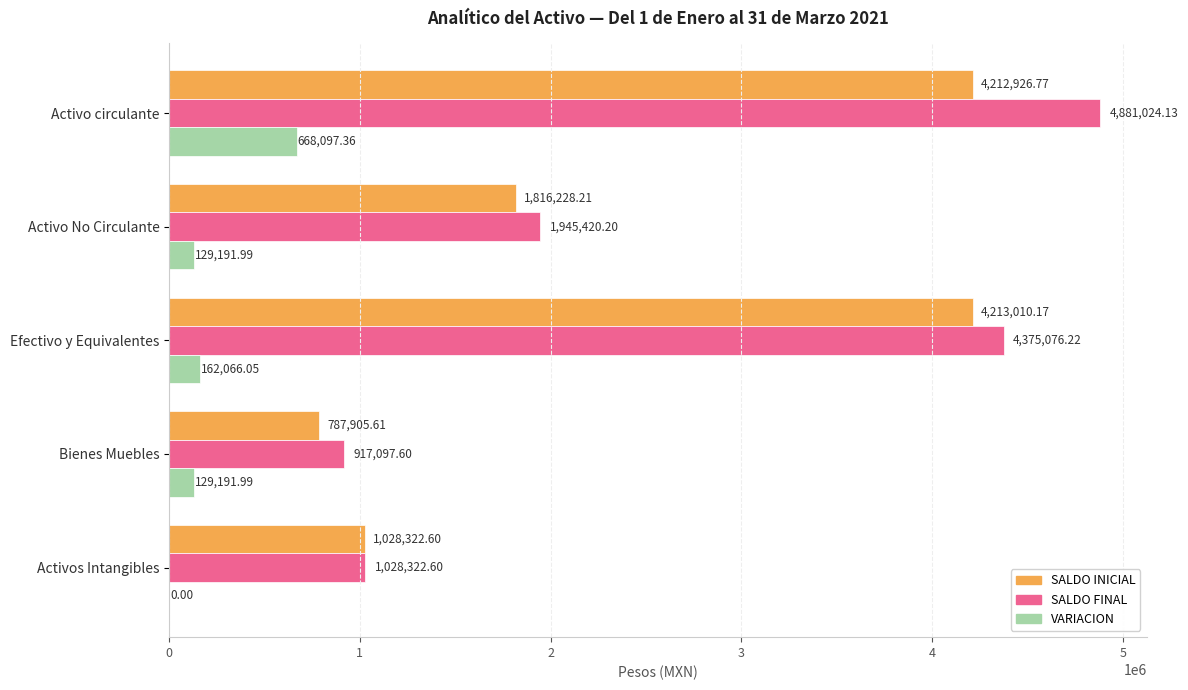

At which category is the sum across all series the highest?

Activo circulante